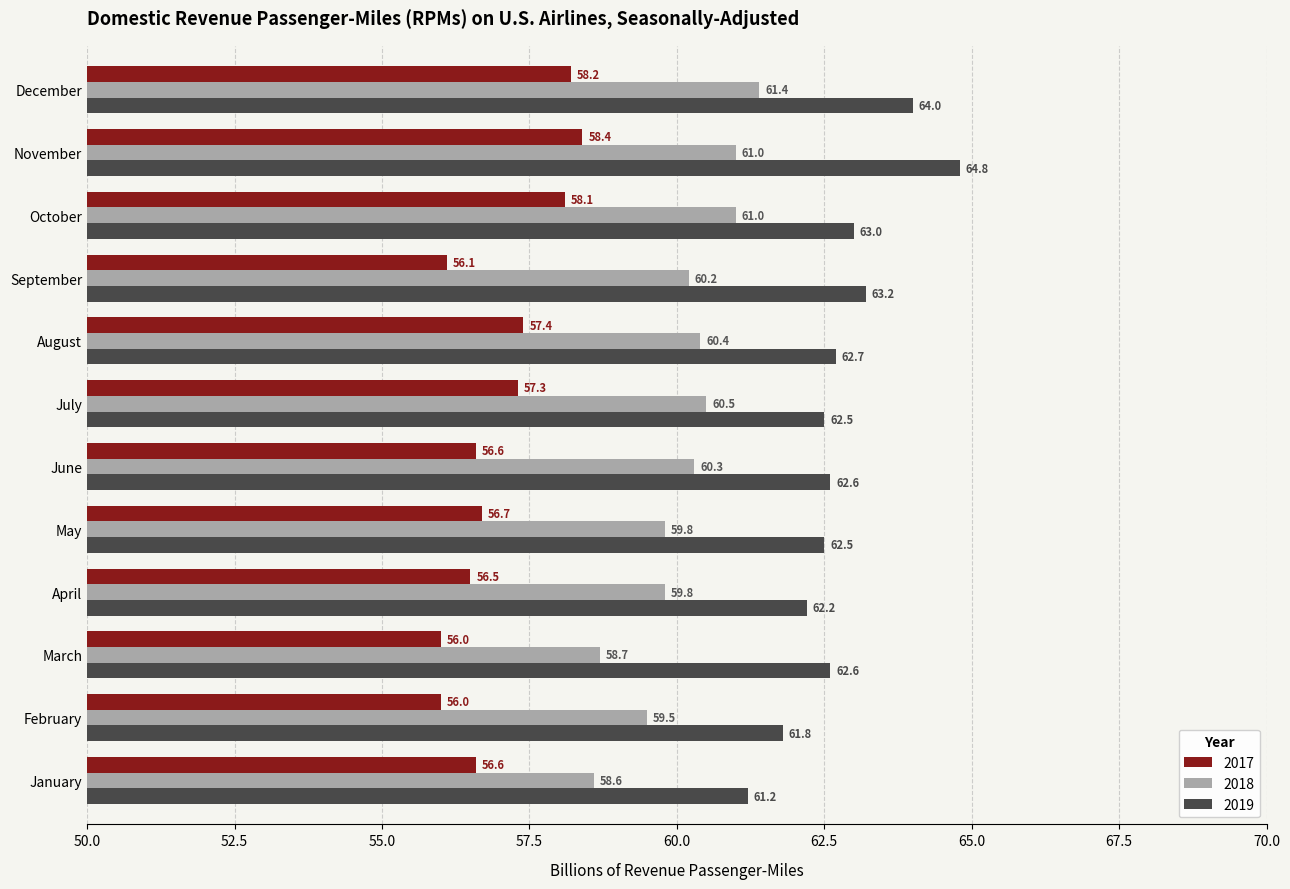

What is the minimum value shown in the chart?

56.0